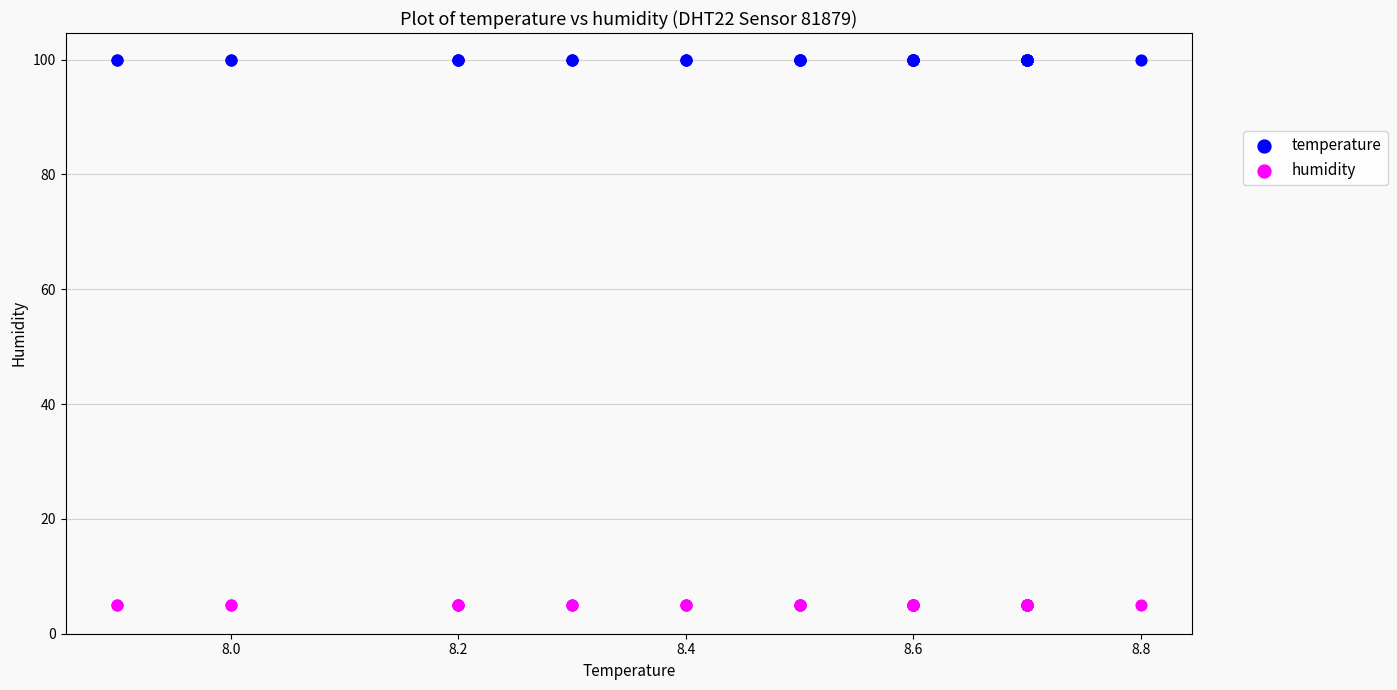

Which series reaches the maximum Y coordinate?

temperature